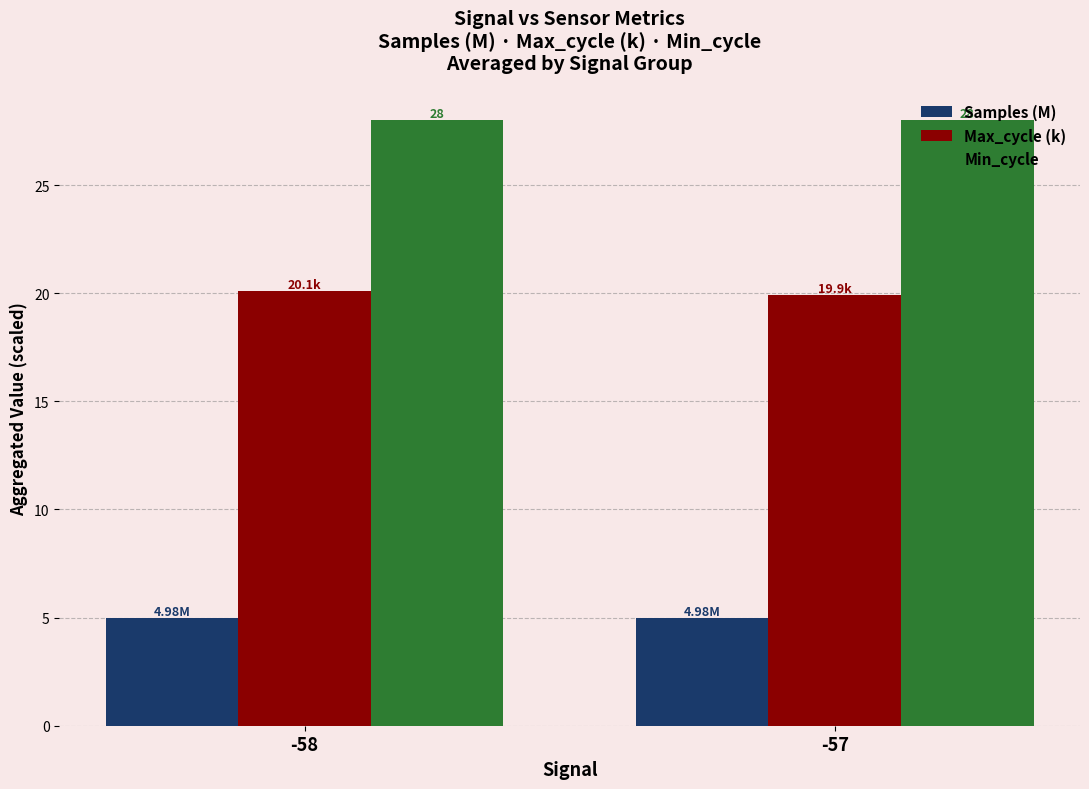

Is it true that Min_cycle equals 28.0 at -57?

True